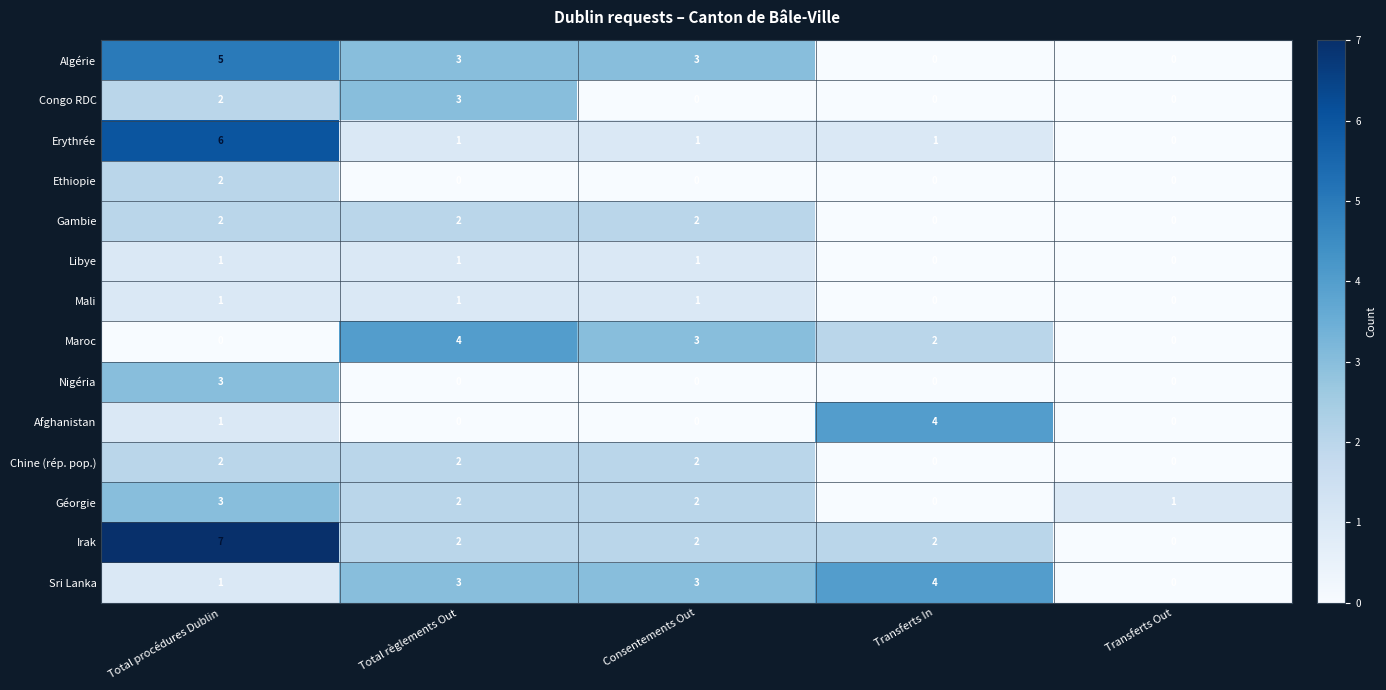

What is the sum of all Maroc values?

9